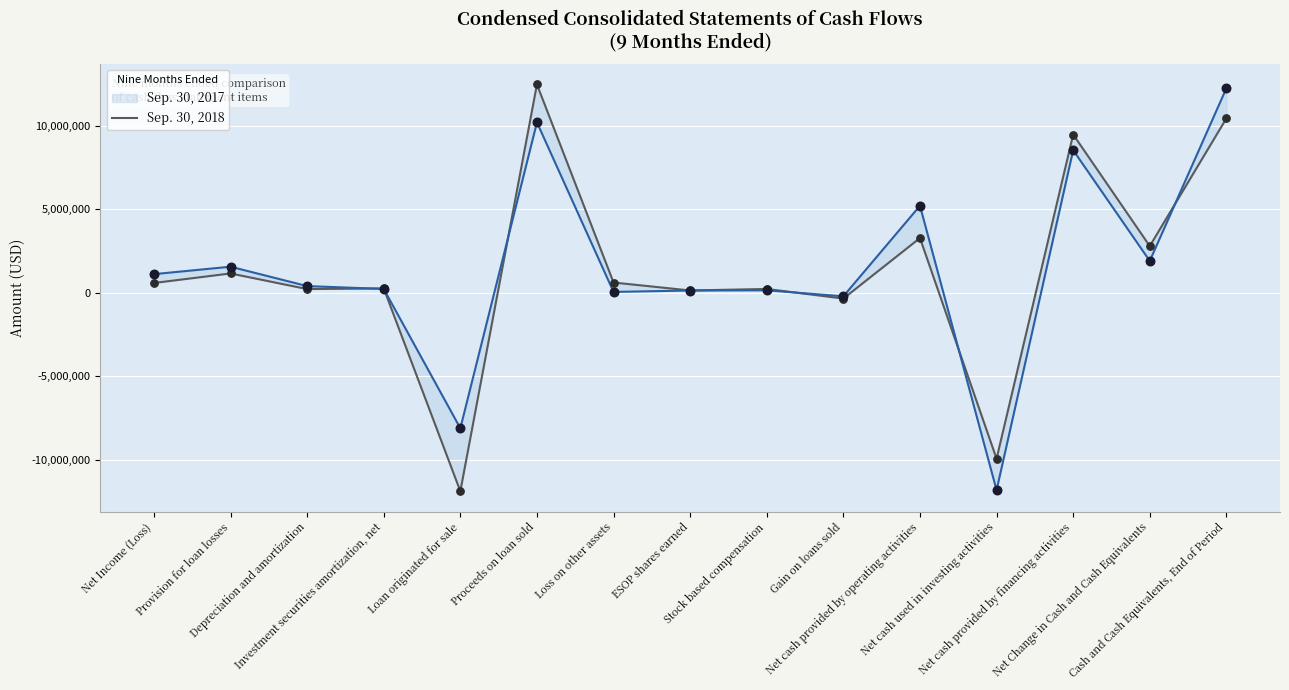

At which category is the sum across all series the highest?

Cash and Cash Equivalents, End of Period